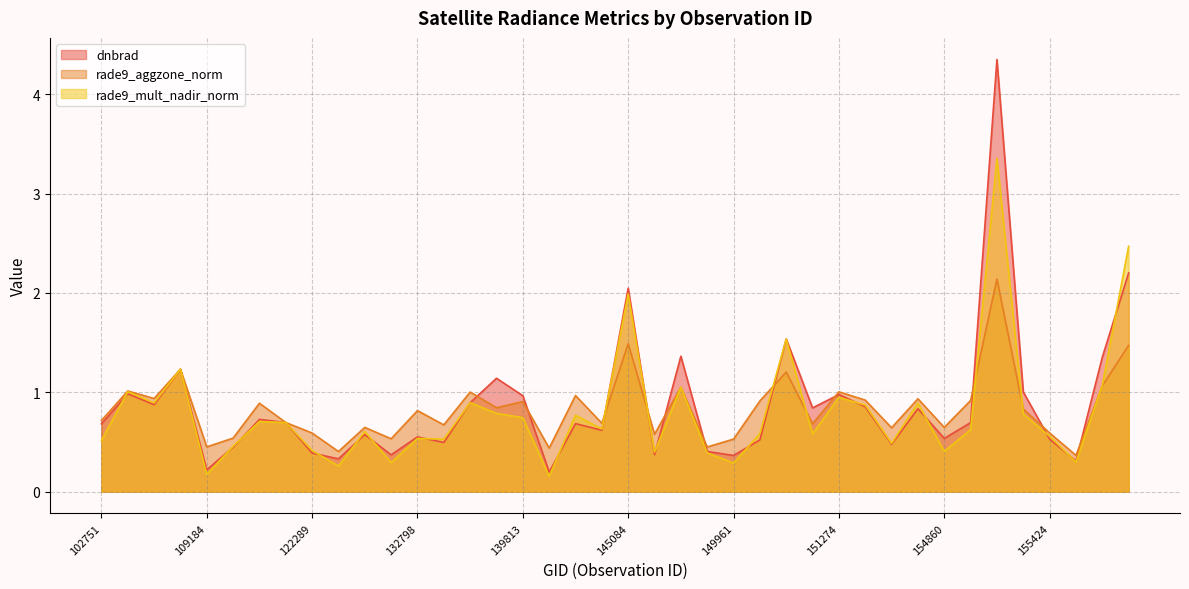

Where is the first local maximum for dnbrad?

103720